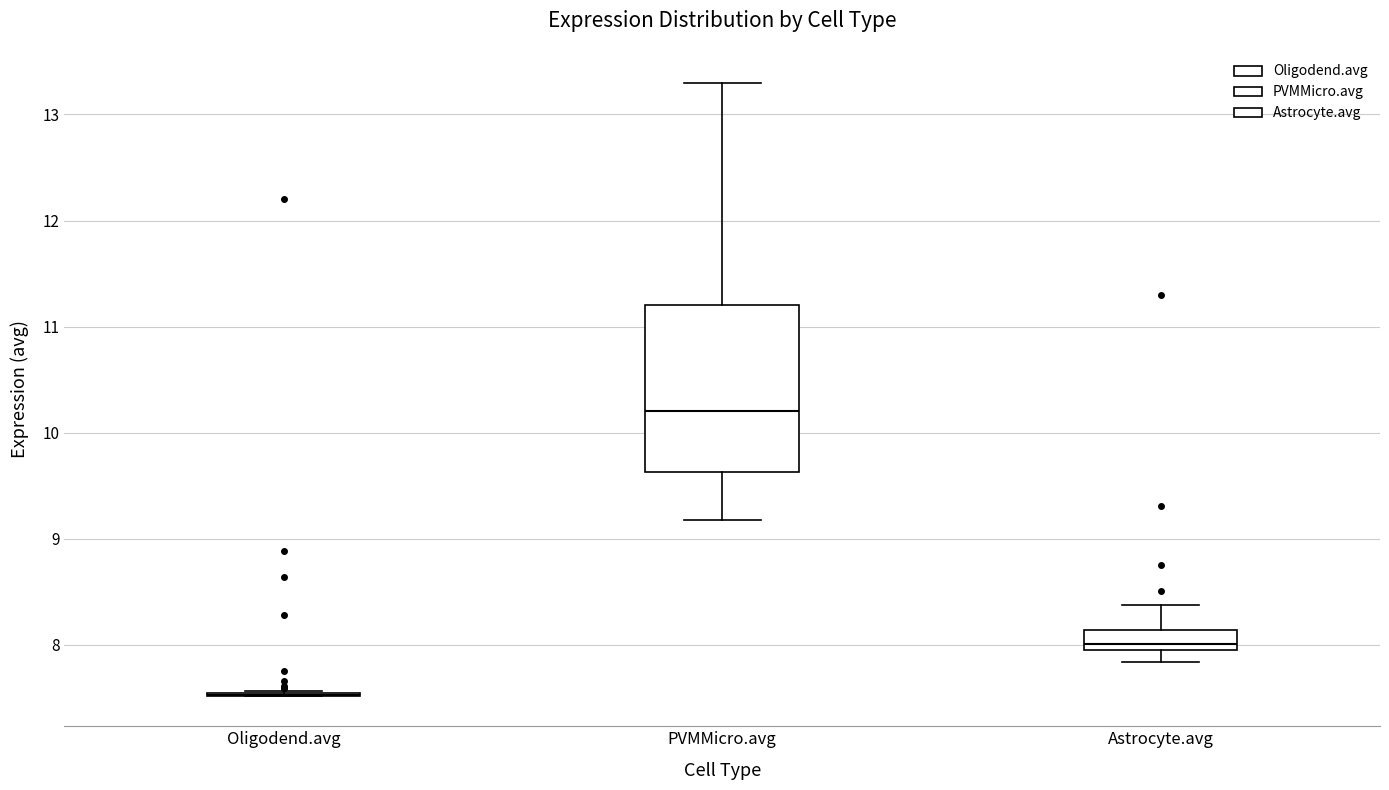

Where does the upper whisker of the box for Astrocyte.avg end on the y-axis? The values are not printed on the chart, so give them approximately, as read against the axis.

8.4